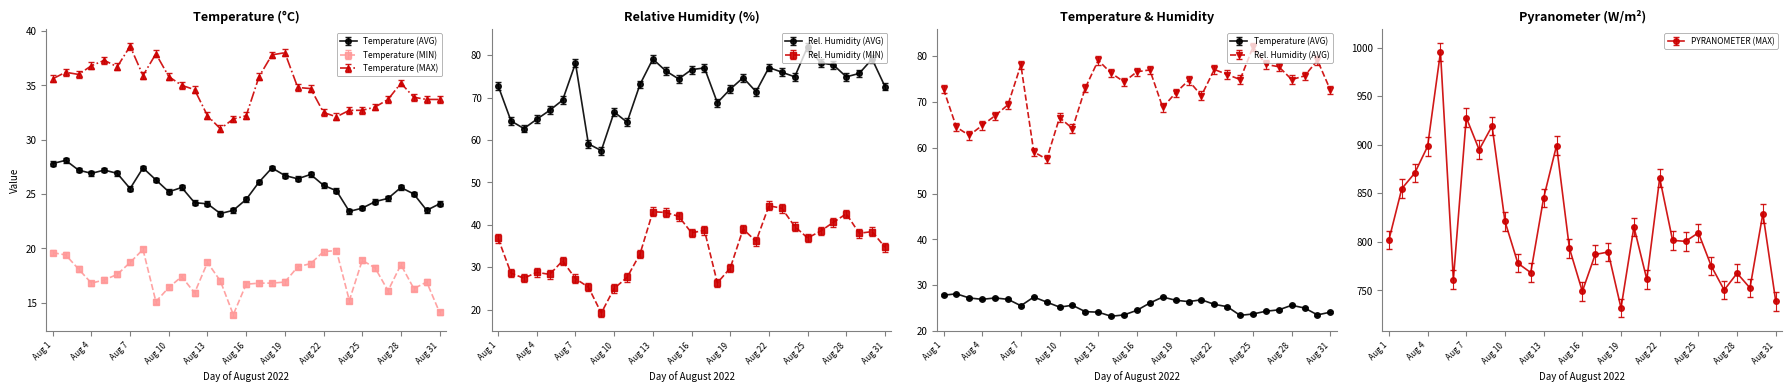

What is the value of the Temperature (MIN) point at the 9th from the left?

15.1